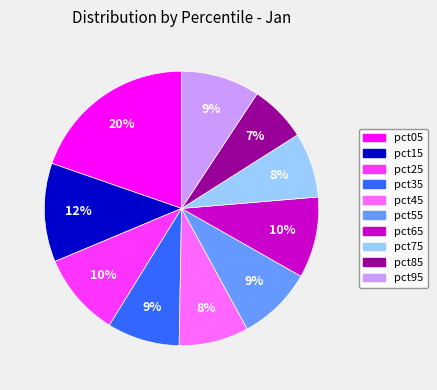

Is there a majority slice in this chart?

No